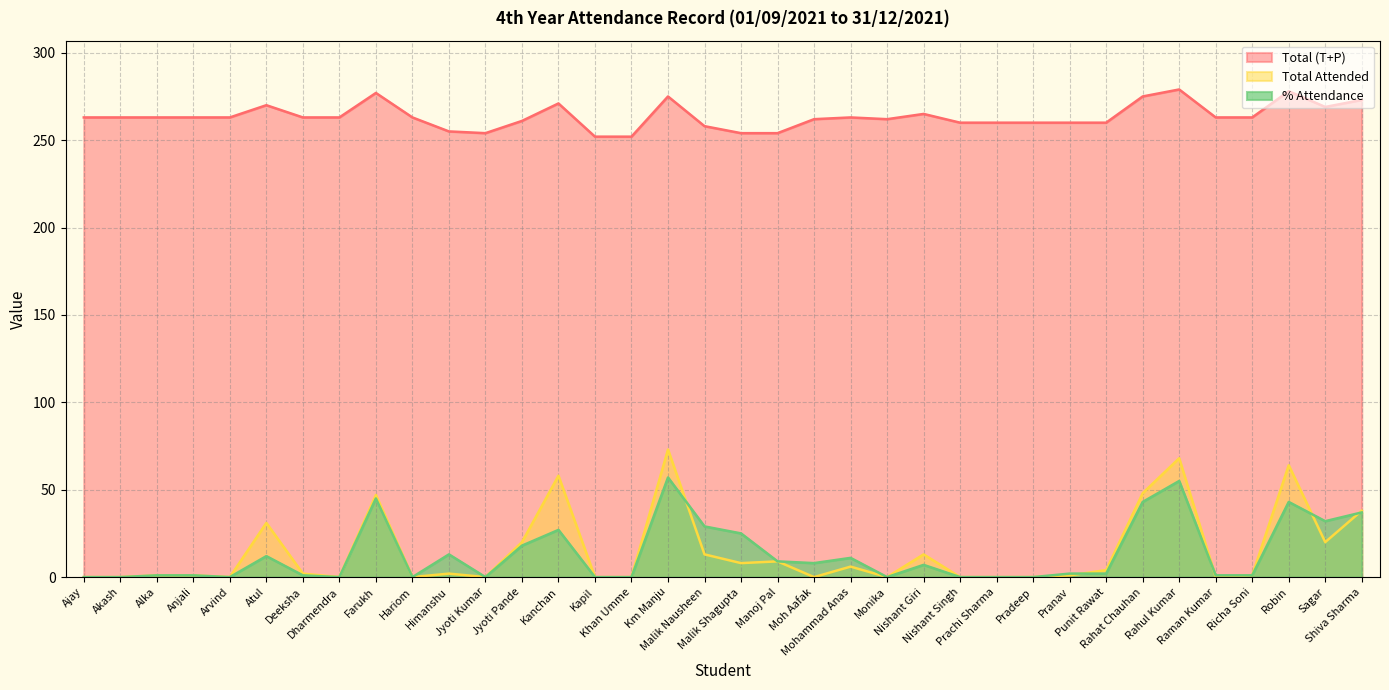

What is the total value across all series at Akash?

263